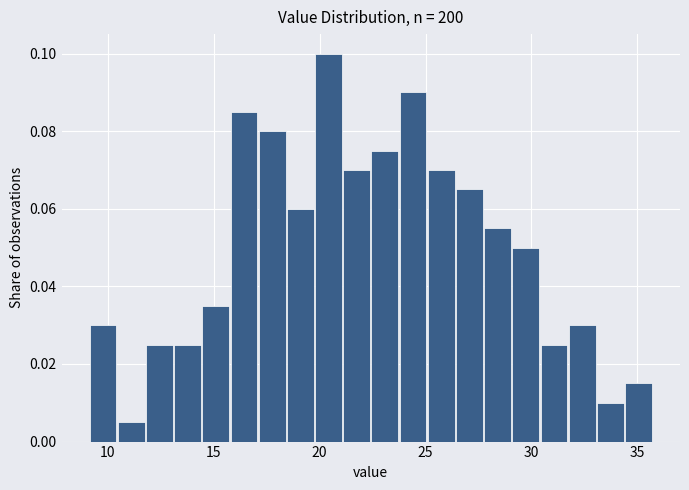

Around what value on the x-axis is the tallest bar? Give the approximate position of its centre, as read against the axis.

20.5